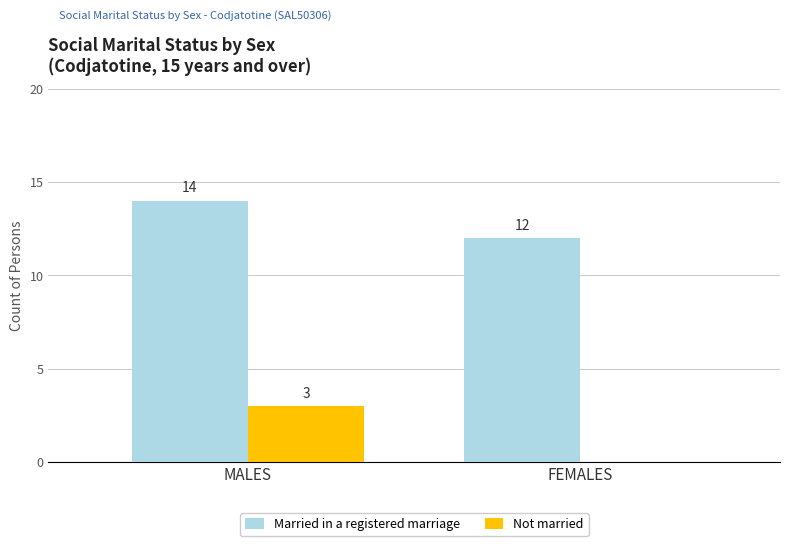

How many groups of bars are there?

2